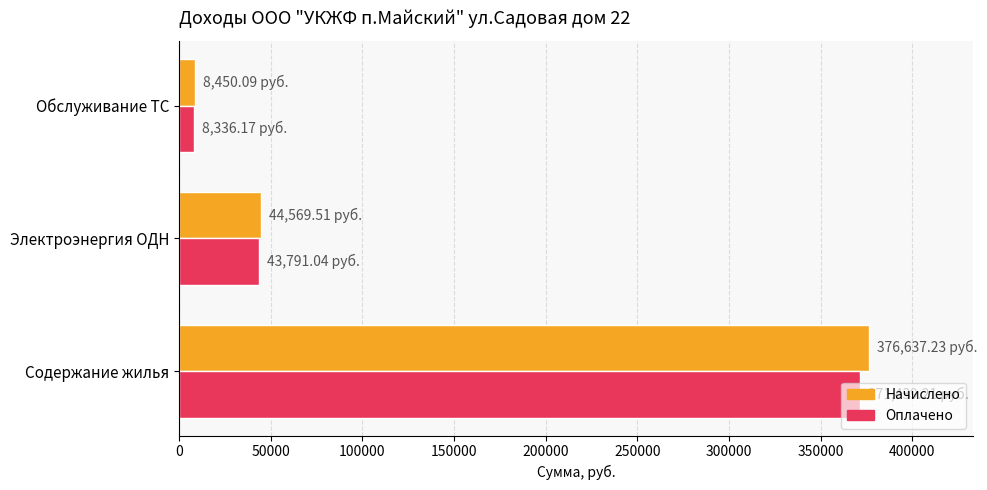

Which category has the lowest value in the Начислено series?

Обслуживание ТС